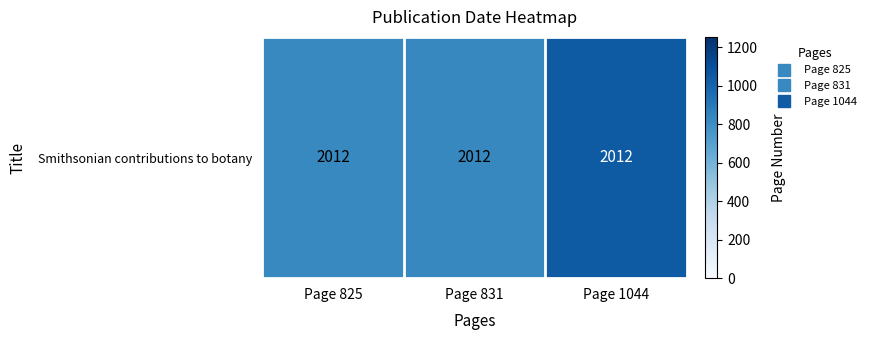

True or false: the data shows 576 at Page 1044.

False